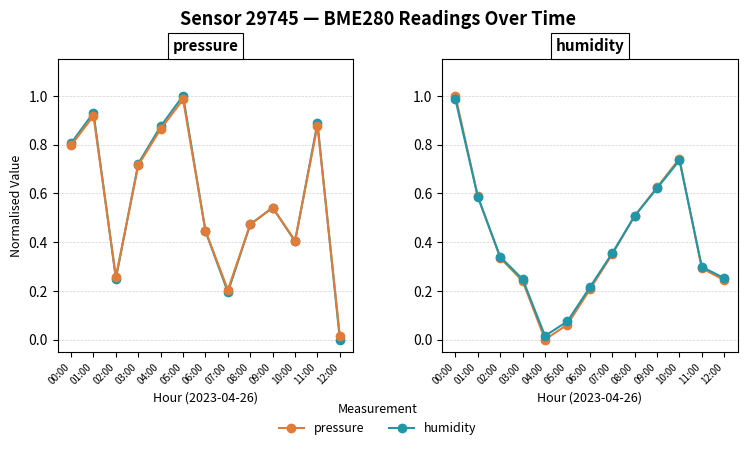

What is the highest value of the humidity series?

1.0